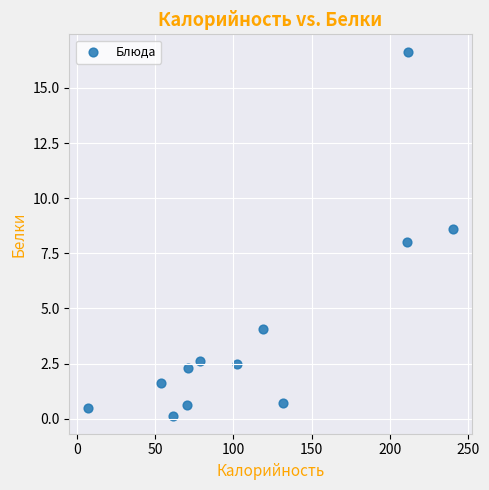

What is the average Y value?

4.0